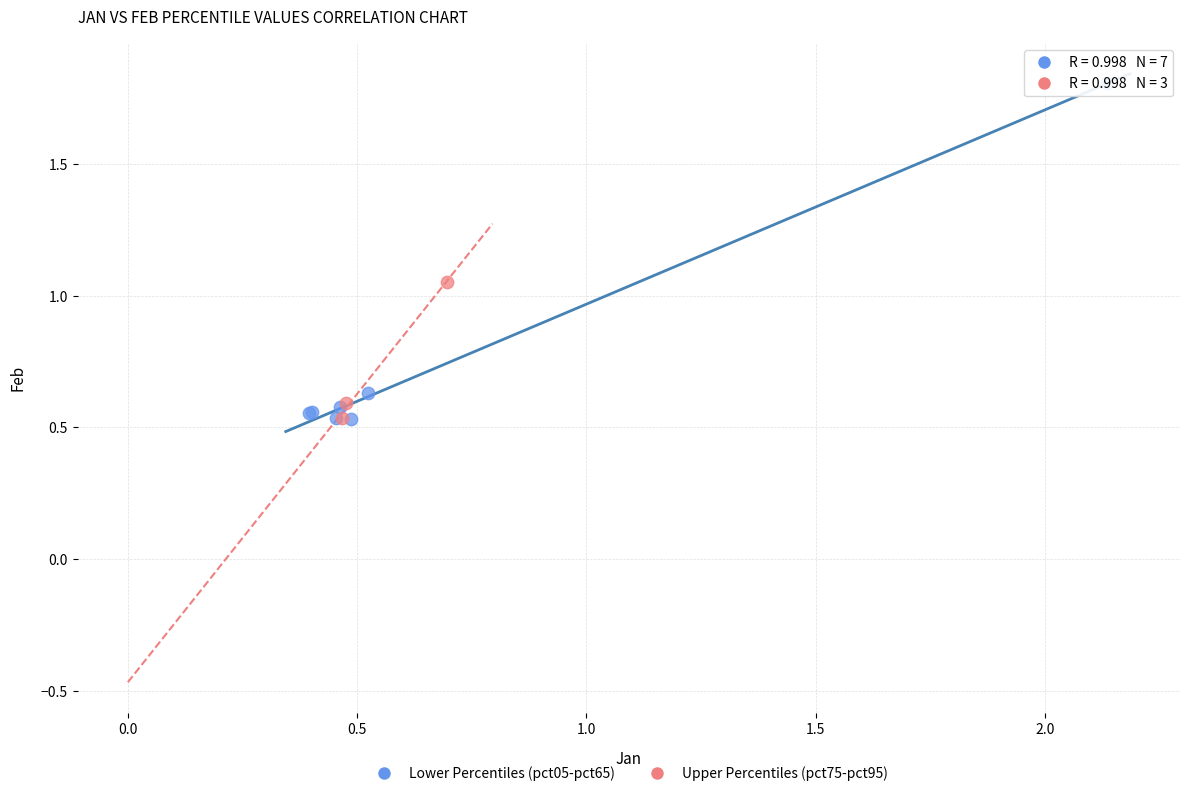

Which series has the largest Y range (max minus min)?

Lower Percentiles (pct05-pct65)